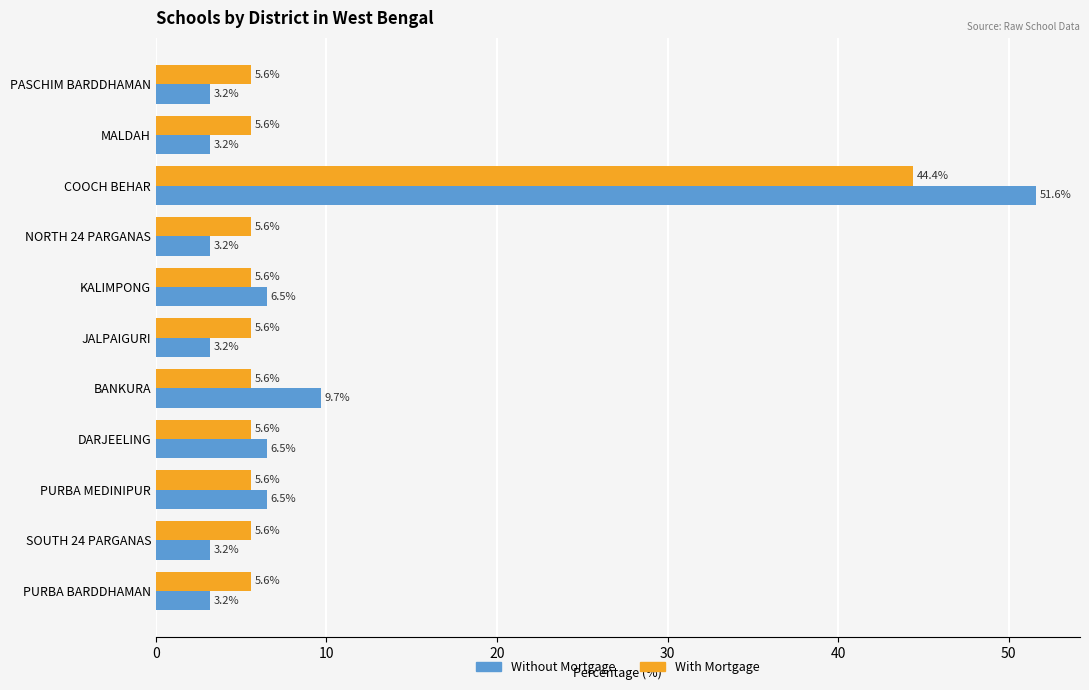

The value of Without Mortgage at PURBA BARDDHAMAN is 5.3. True or false?

False